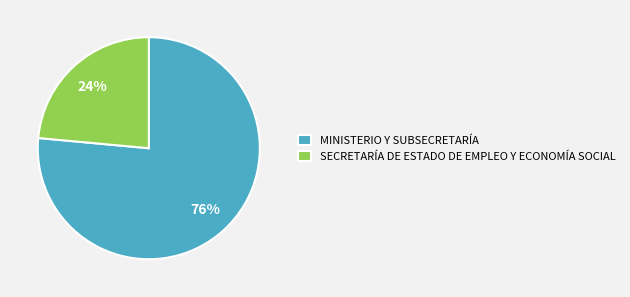

Is there any slice that represents more than half of the pie?

Yes